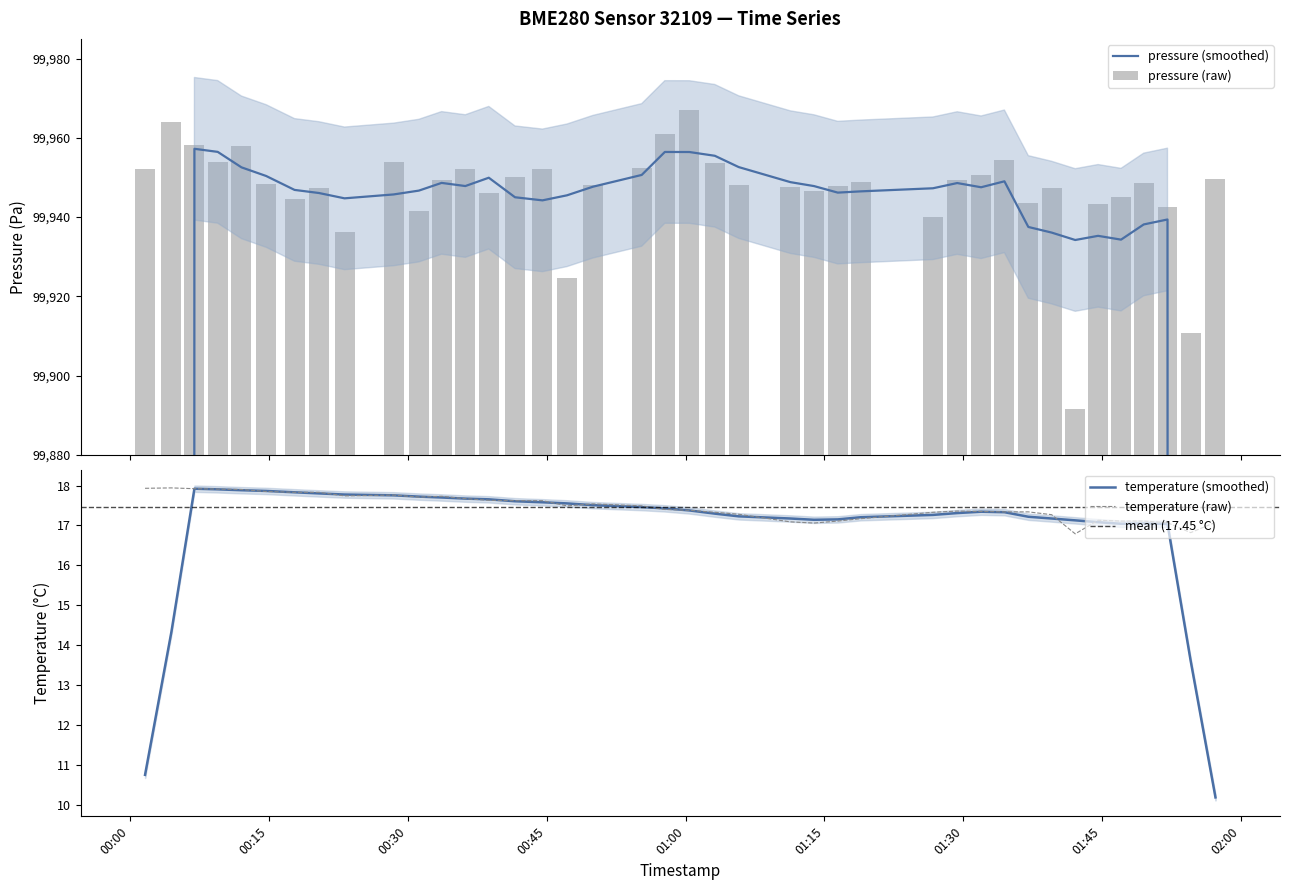

What is the minimum value for temperature (smoothed)?

10.2